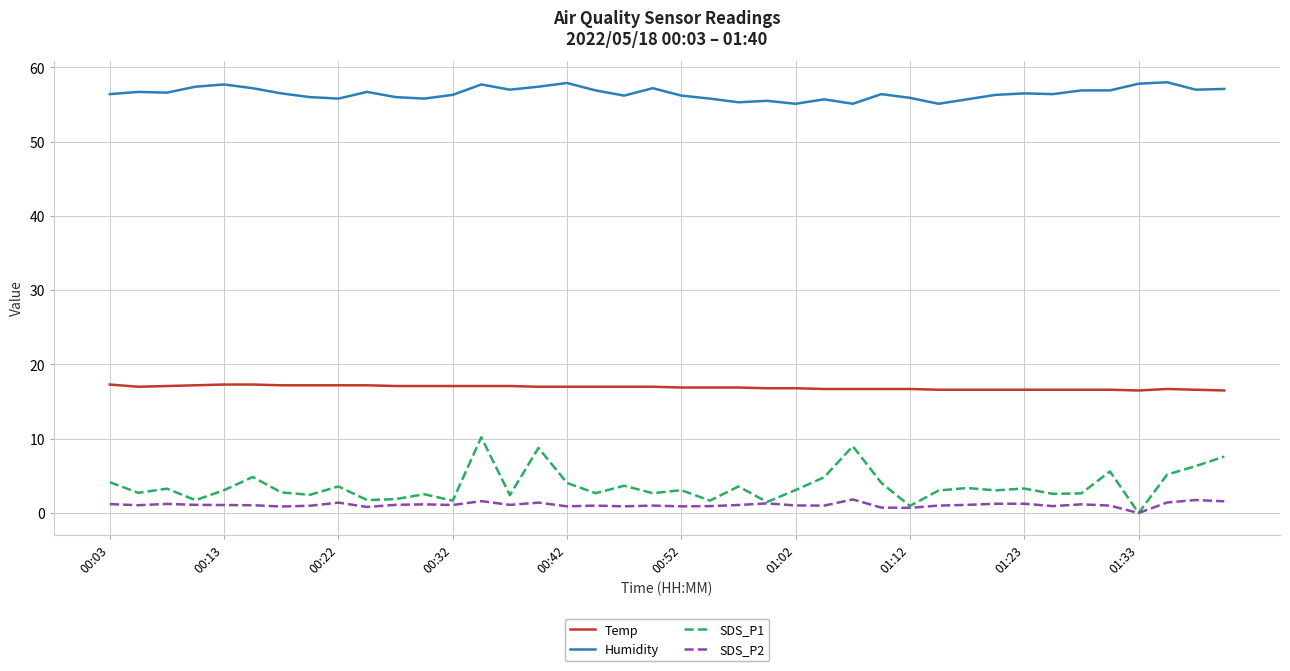

Which series has the largest total across all categories?

Humidity